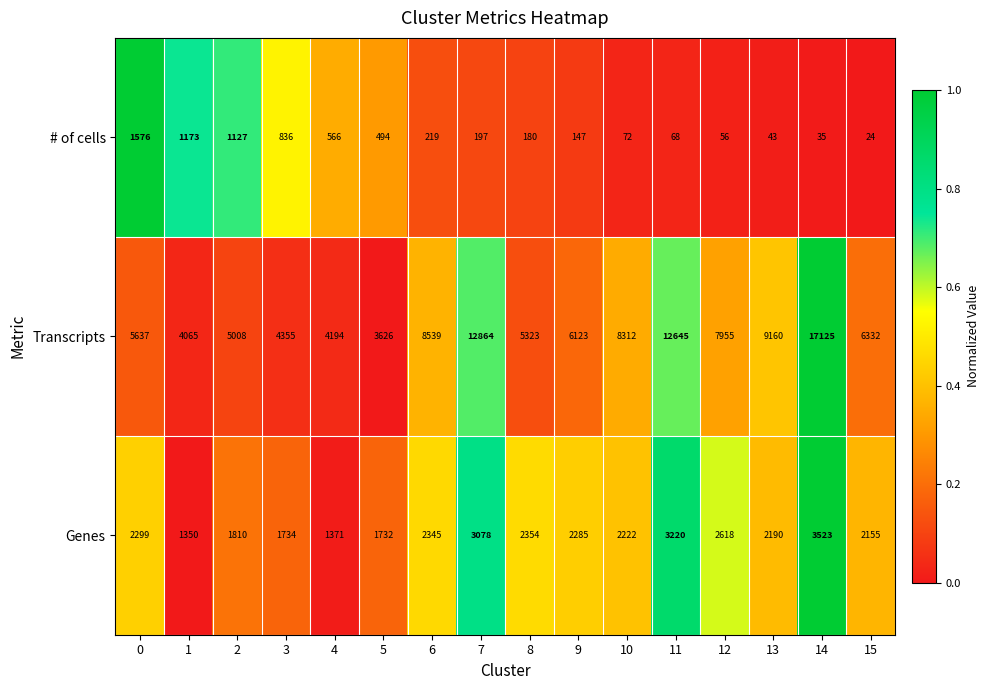

Which series has the largest range (max minus min)?

Transcripts